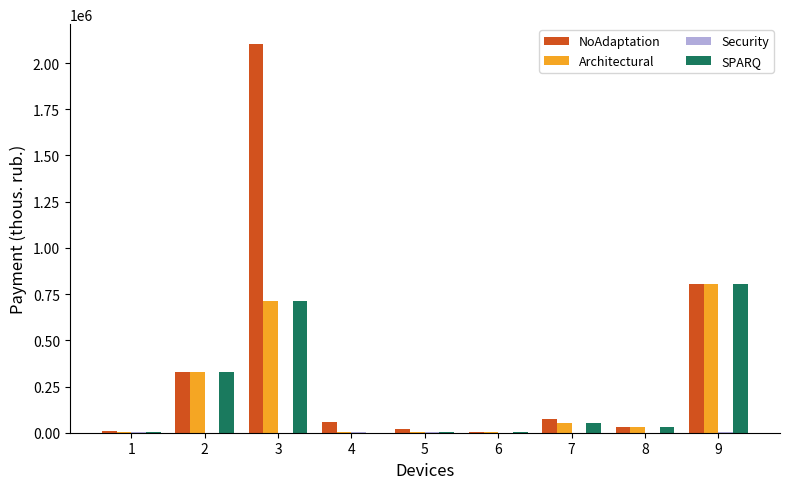

What is the difference between the SPARQ values at 9 and 6?

802509.4